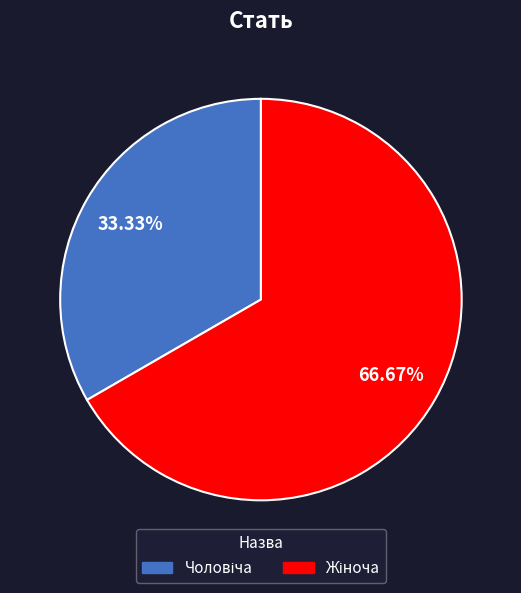

Does any single category account for the majority?

Yes